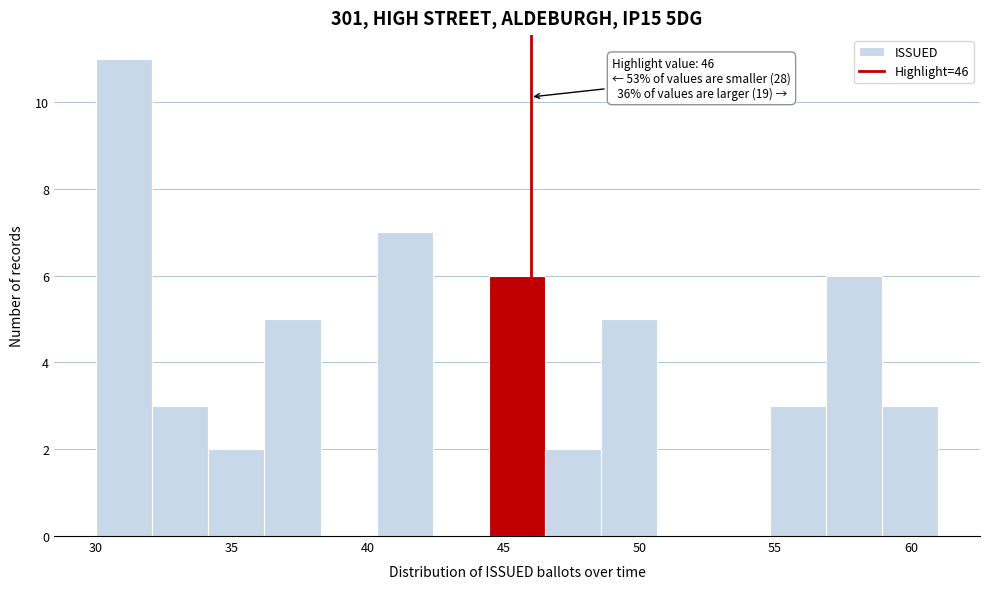

Over which range of the x-axis is the bar tallest?

30.0 to 32.0